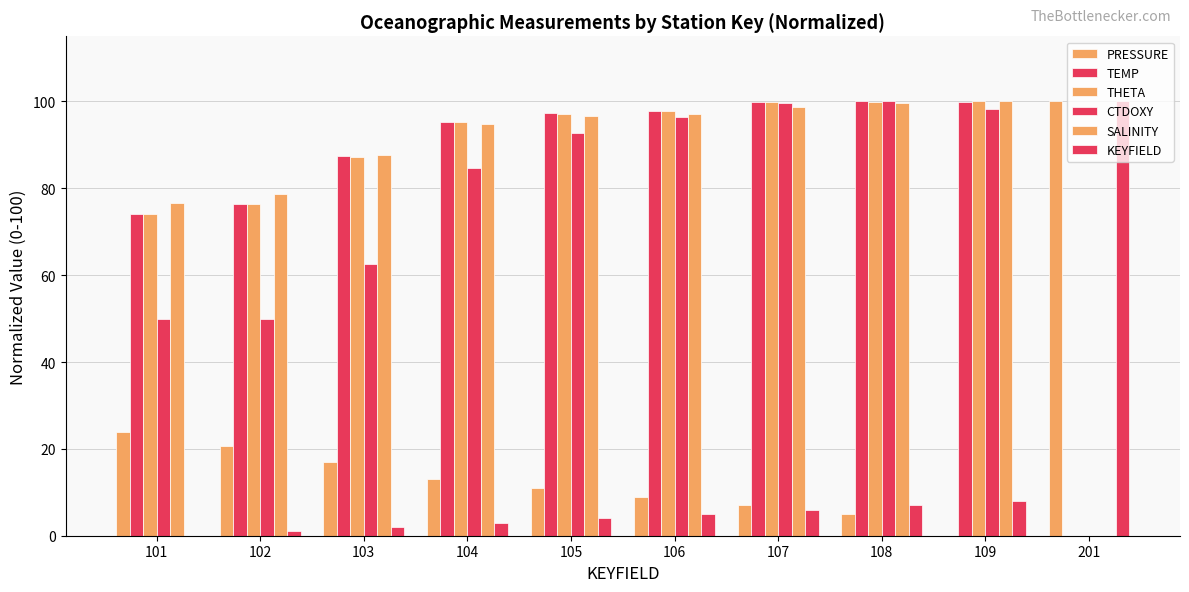

Count the number of data series in this chart.

6